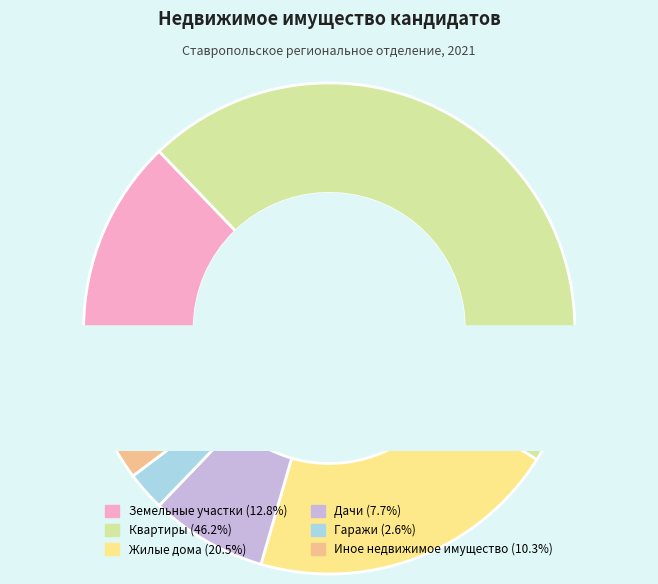

Is it true that Иное недвижимое имущество is 2% of the pie?

False